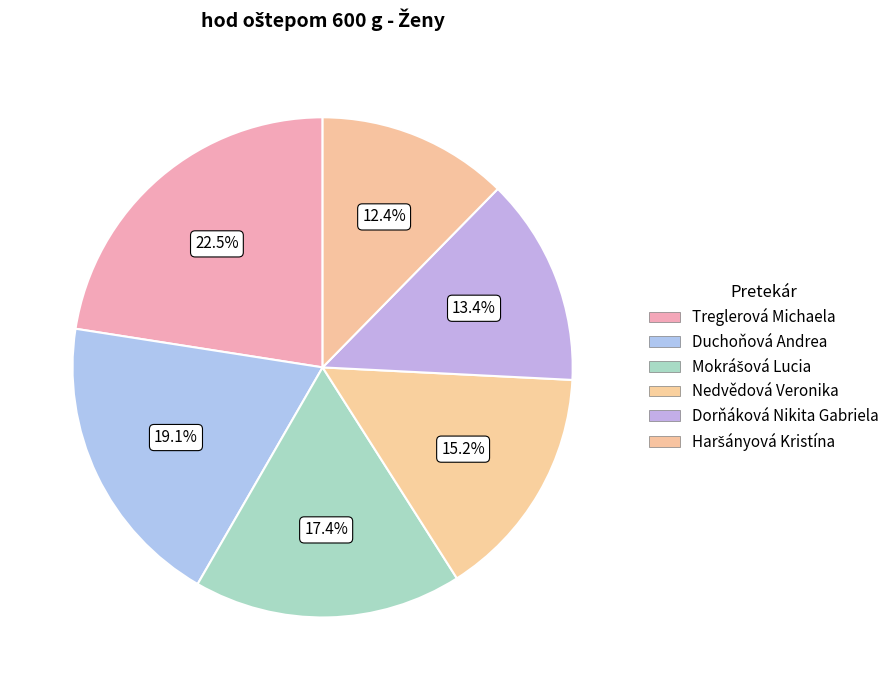

Is Nedvědová Veronika the majority of the pie?

No